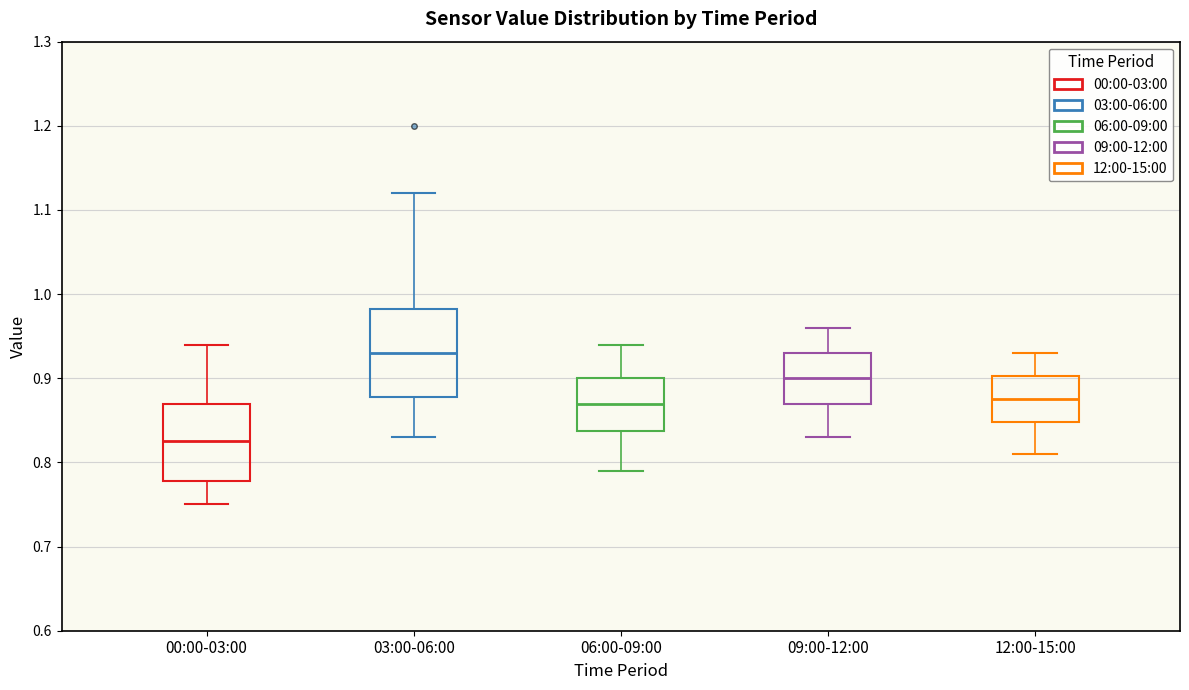

Where does the median line of the box for 00:00-03:00 sit on the y-axis? The values are not printed on the chart, so give them approximately, as read against the axis.

0.83